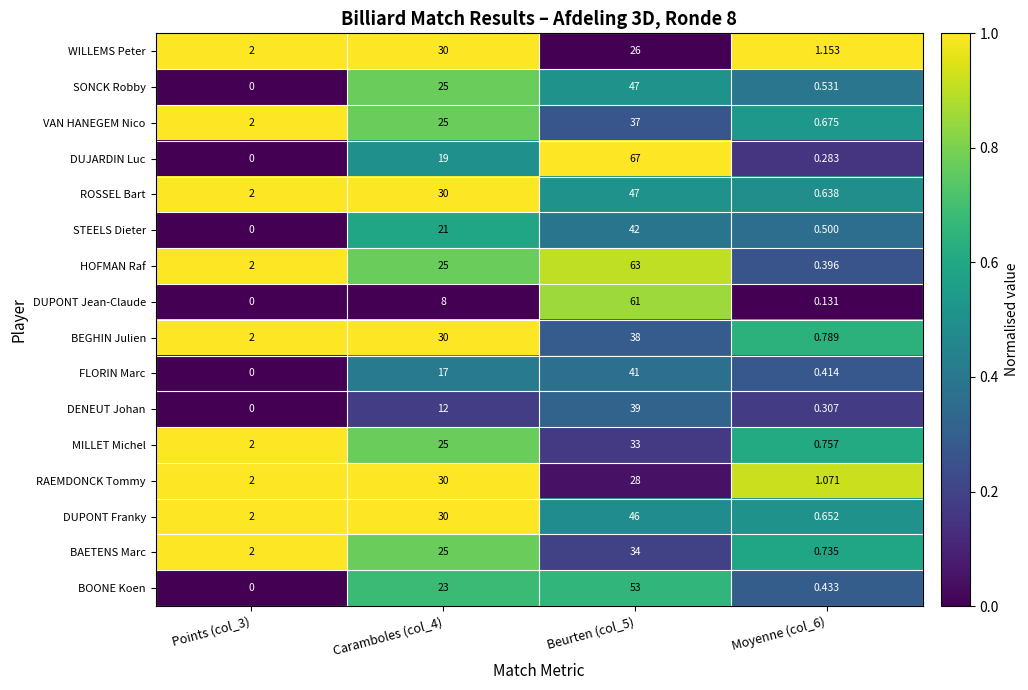

Which series has the largest total across all categories?

HOFMAN Raf